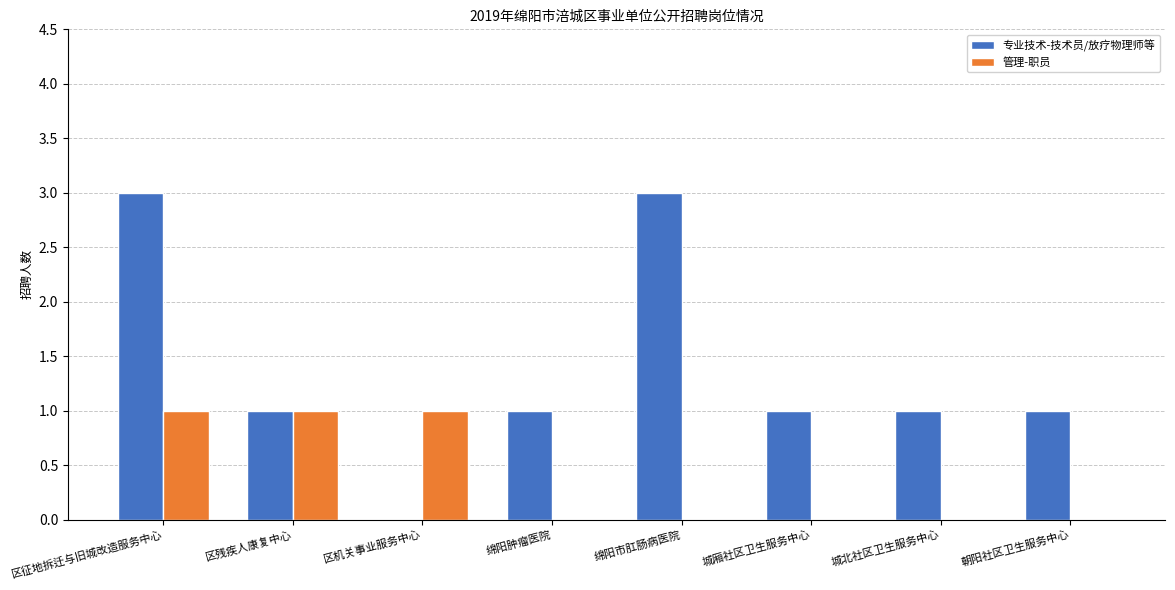

Is the value of 管理-职员 at 绵阳肿瘤医院 greater than the value of 专业技术-技术员/放疗物理师等 at 朝阳社区卫生服务中心?

No